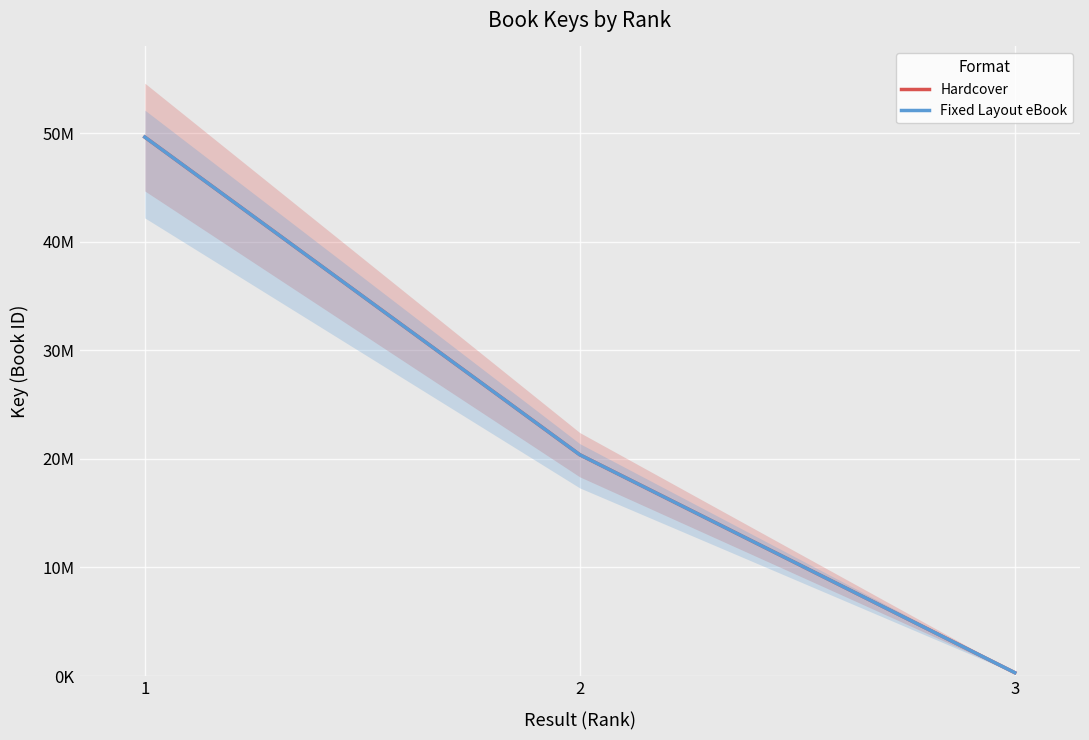

List the labels in order of Hardcover value, smallest first.

3, 2, 1